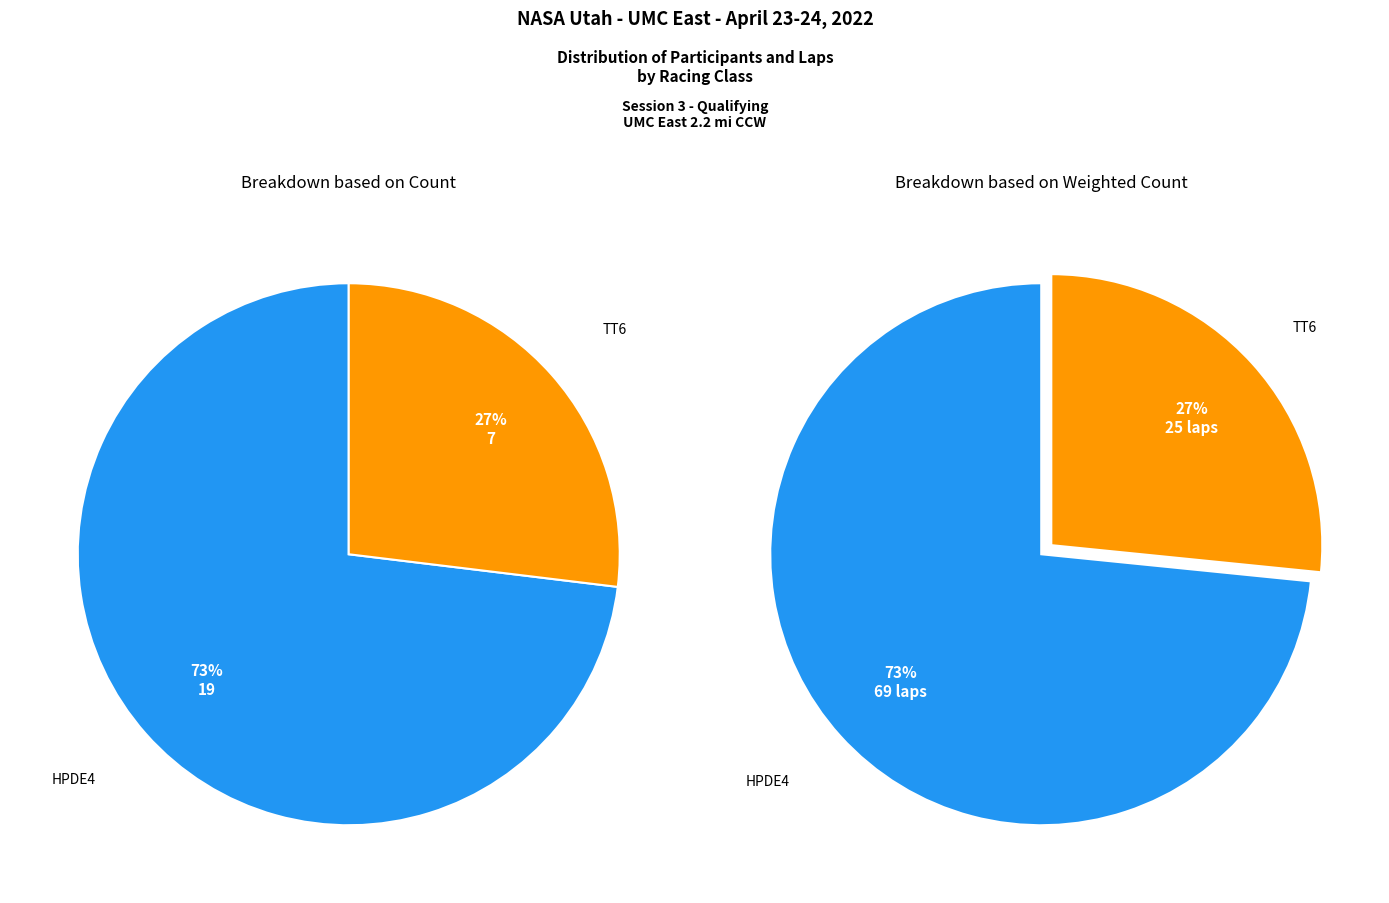

Is it true that HPDE4 is 17% of the pie?

False